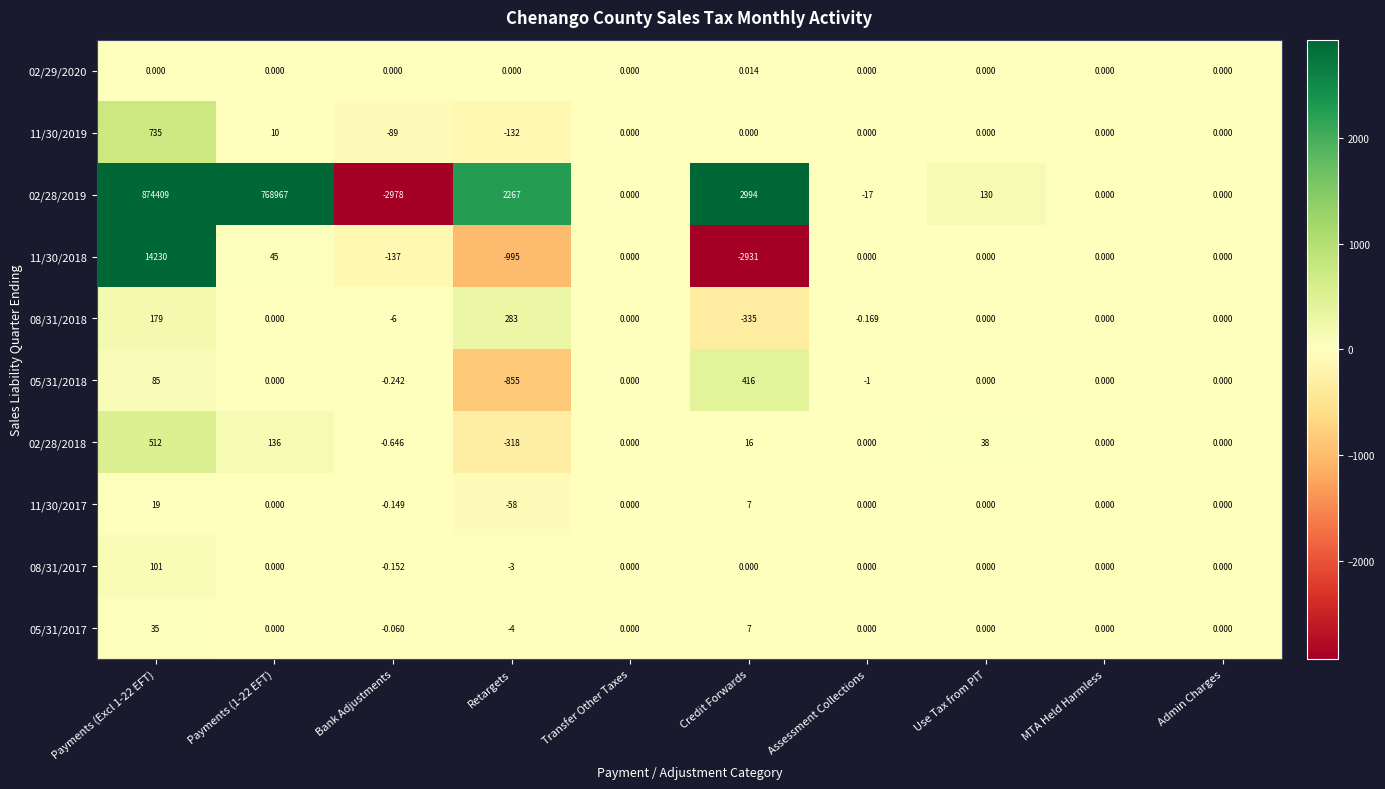

How many data points does each series have?

10